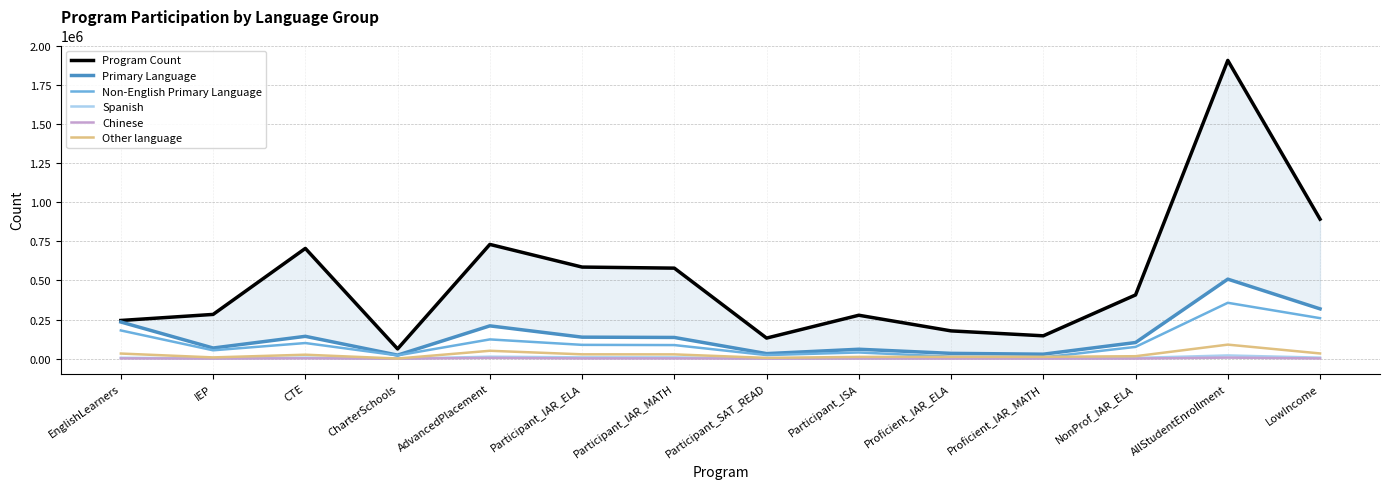

Which series has the widest spread of values?

Program Count